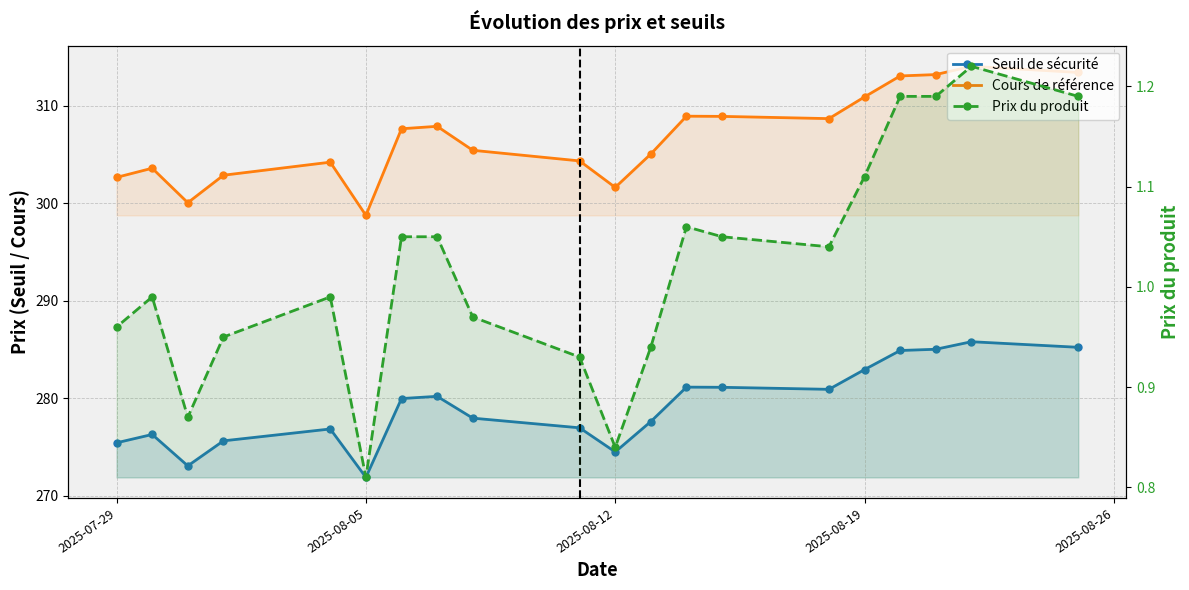

How many data points in Prix du produit are above 1?

10